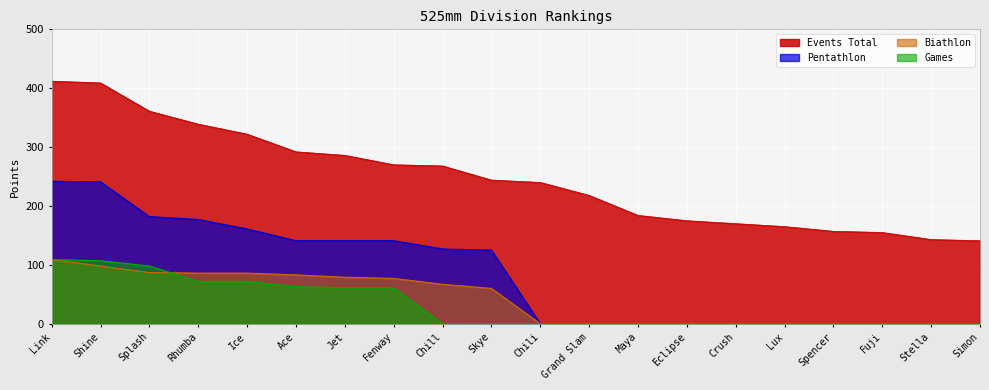

What is the label of the 10th point from the left?

Skye